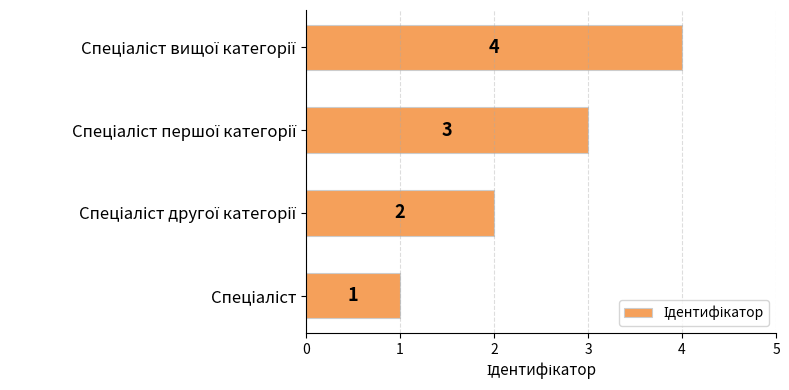

What is the greatest value displayed?

4